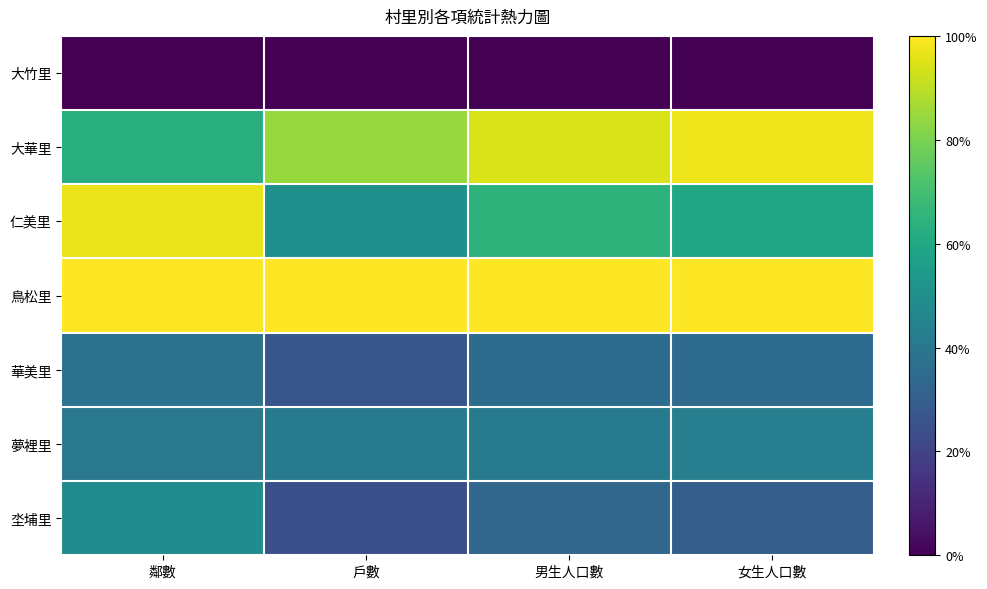

Count the number of data series in this chart.

7